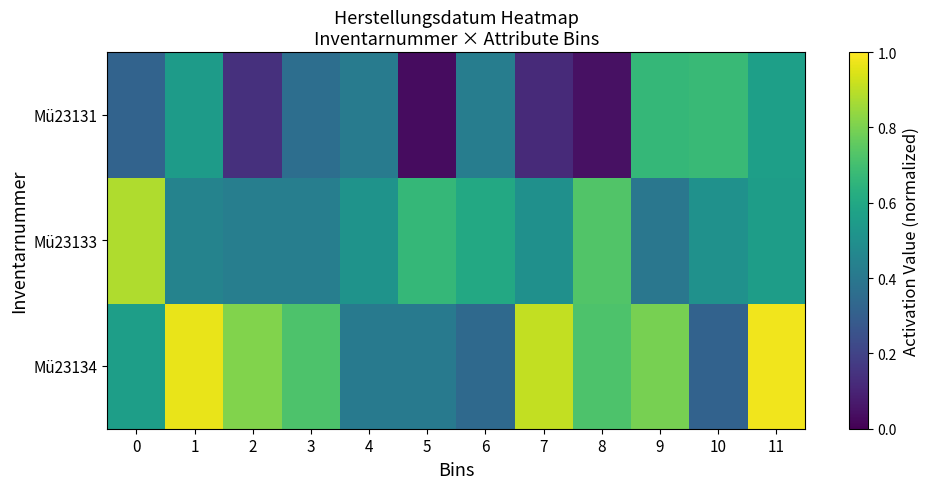

At which category is the sum across all series the highest?

11